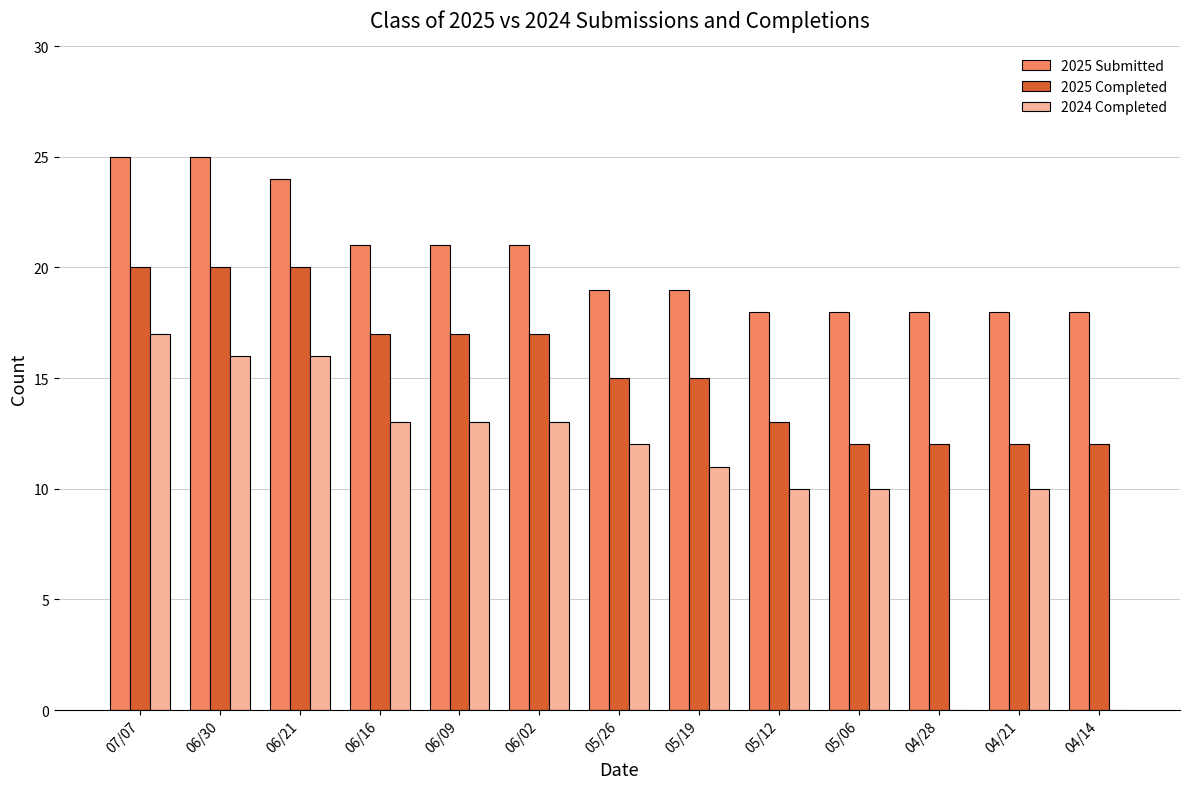

Is it true that 2024 Completed equals 0 at 04/28?

True